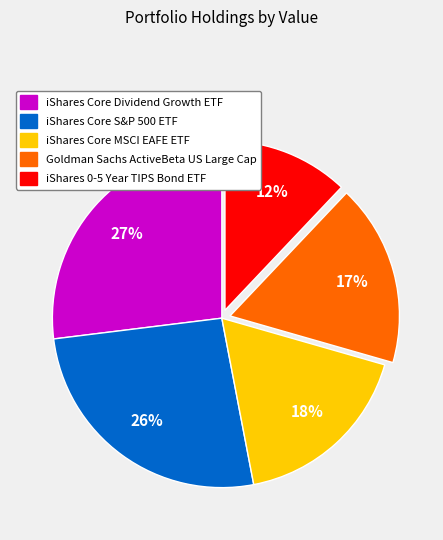

Is there a majority slice in this chart?

No